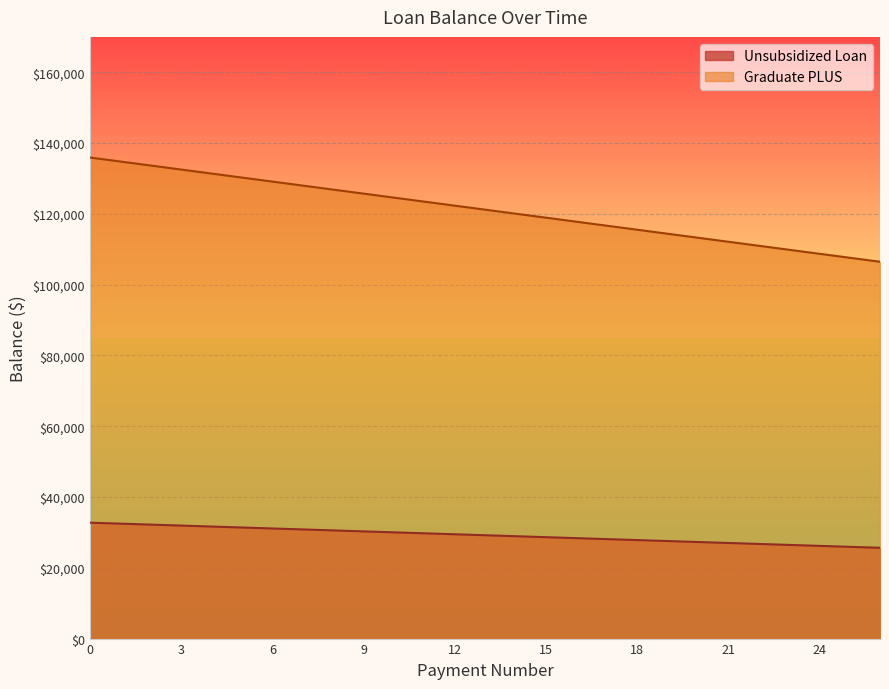

Reading left to right, list all the values displayed in this chart.

Unsubsidized Loan Balance: 32746.5	32473.6	32200.7	31927.8	31654.9	31382.0	31109.2	30836.3	30563.4	30290.5	30017.6	29744.7	29471.8	29199.0	28926.1	28653.2	28380.3	28107.4	27834.5	27561.6	27288.7	27015.8	26743.0	26470.1	26197.2	25924.3	25651.4
Graduate PLUS Balance: 135913.1	134780.5	133647.8	132515.2	131382.6	130250.0	129117.4	127984.8	126852.2	125719.6	124587.0	123454.4	122321.8	121189.1	120056.5	118923.9	117791.3	116658.7	115526.1	114393.5	113260.9	112128.3	110995.7	109863.1	108730.4	107597.8	106465.2